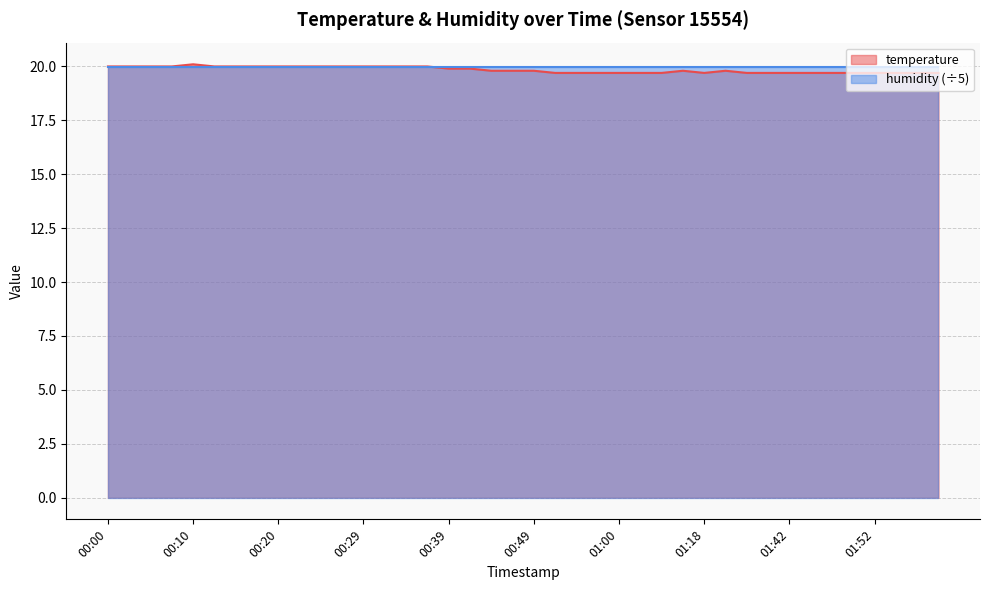

Approximately how many times larger is the value at 01:42 compared to 00:34?

1.0